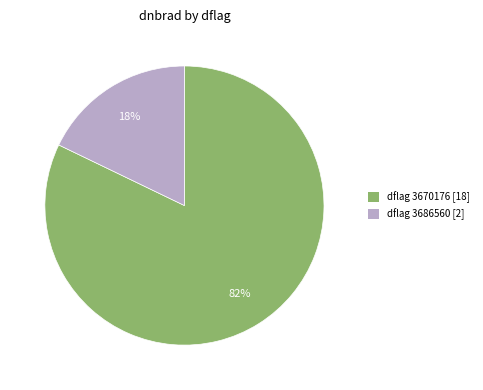

Does any single category account for the majority?

Yes